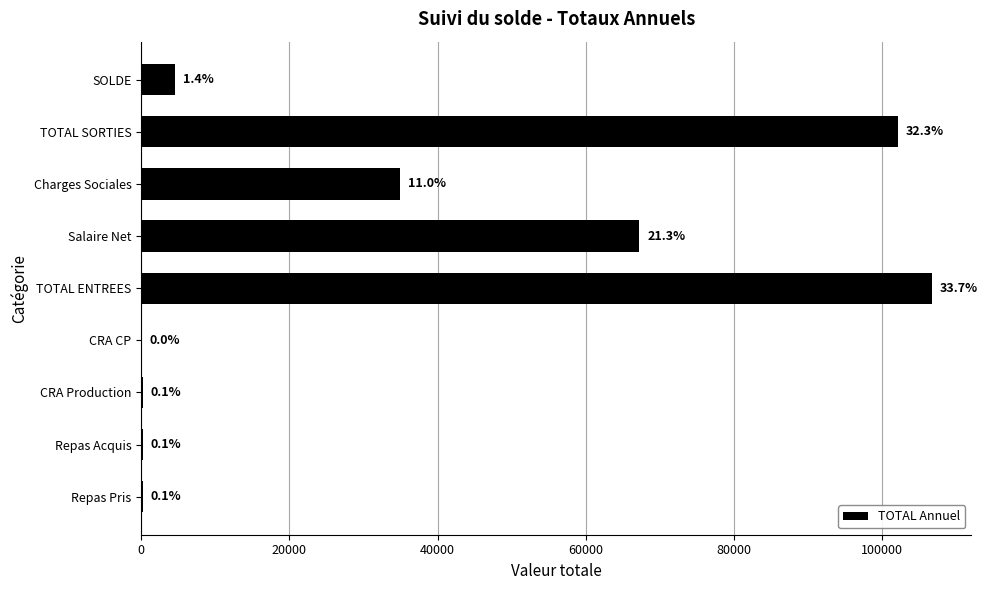

What is the minimum value shown in the chart?

17.0